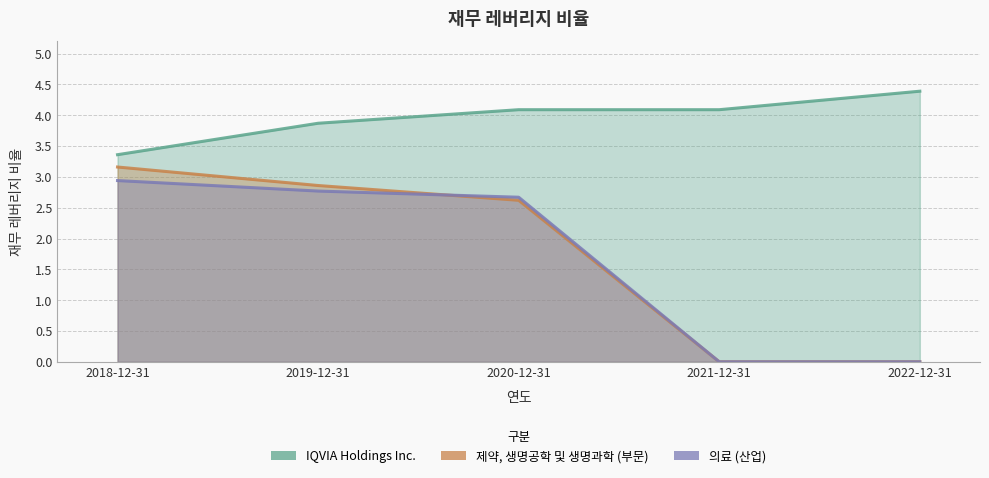

True or false: 의료 has a value of 0.0 at 2022-12-31.

True